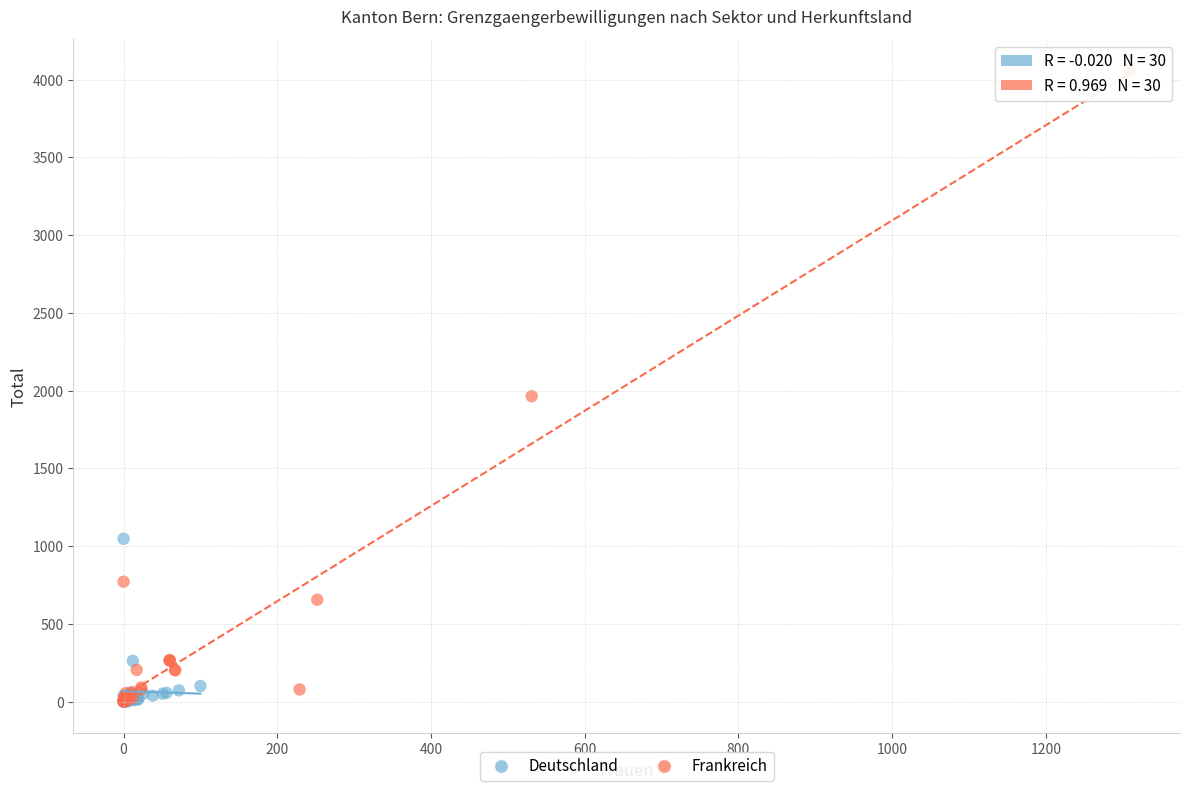

Which series contains the highest Y value?

Frankreich